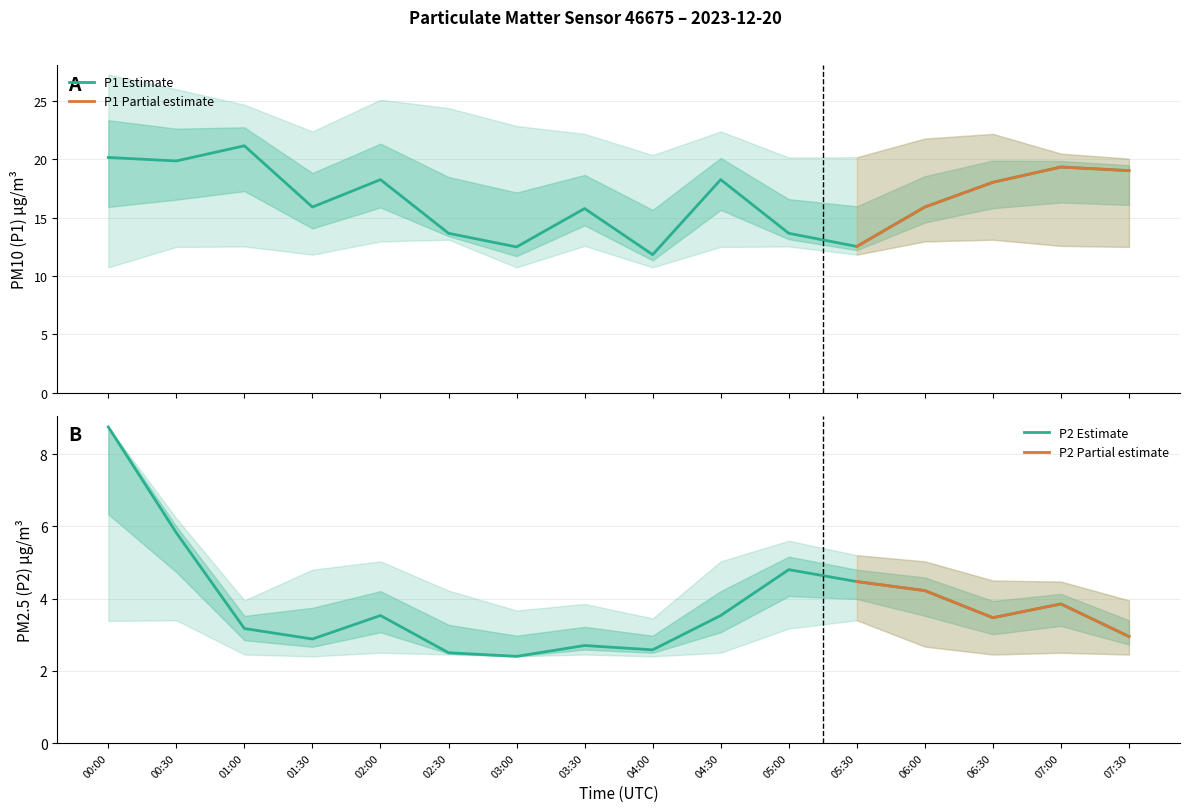

How many interior local valleys does the P1_lower series have?

4